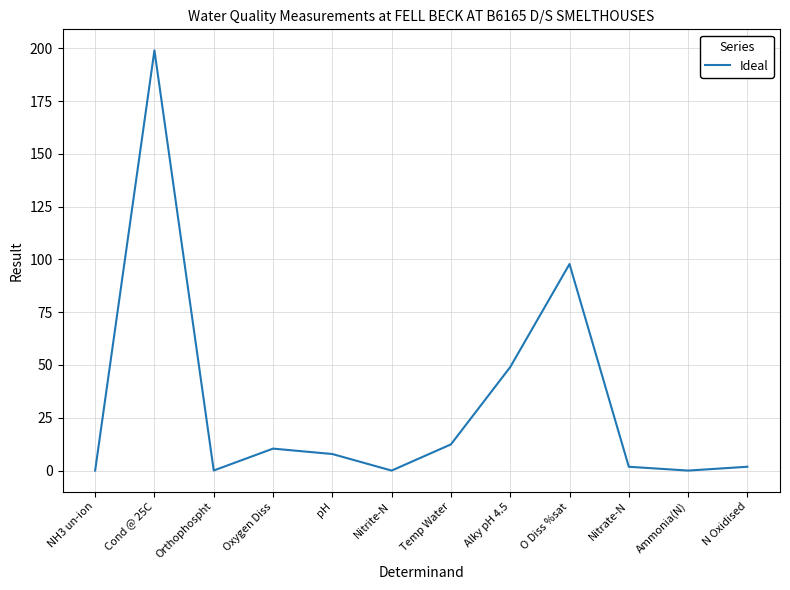

Which label corresponds to the largest value in the chart?

Cond @ 25C